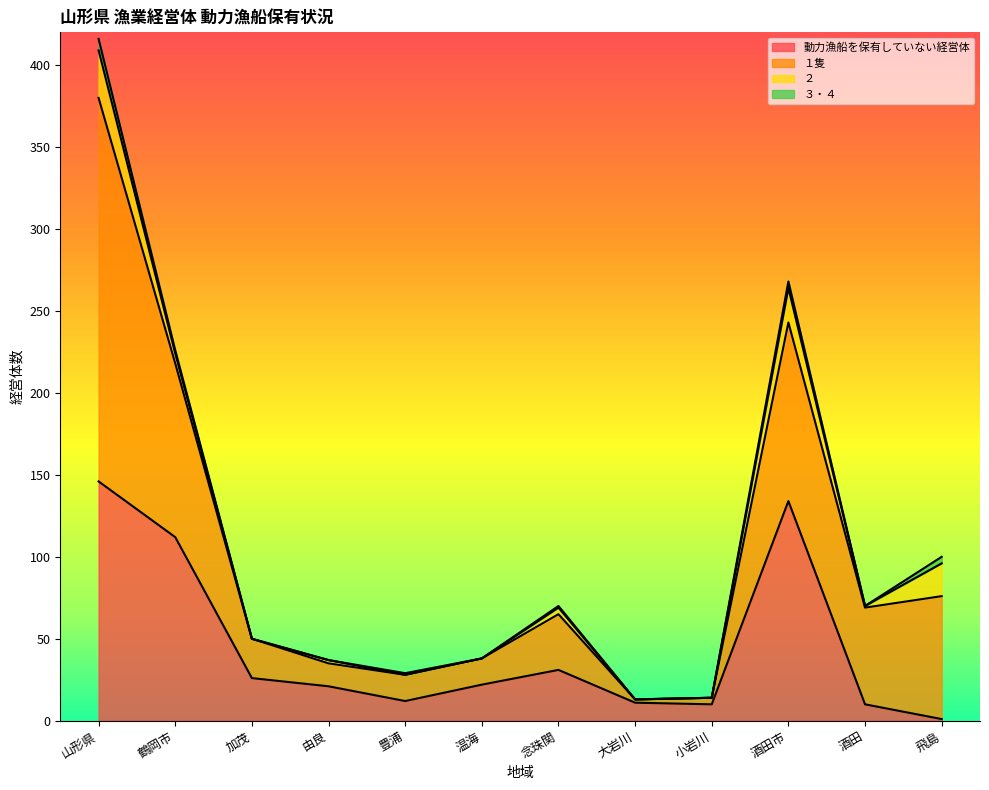

Rank the categories by ２ value from highest to lowest.

山形県, 酒田市, 飛島, 鶴岡市, 念珠関, 由良, 酒田, 加茂, 豊浦, 温海, 大岩川, 小岩川